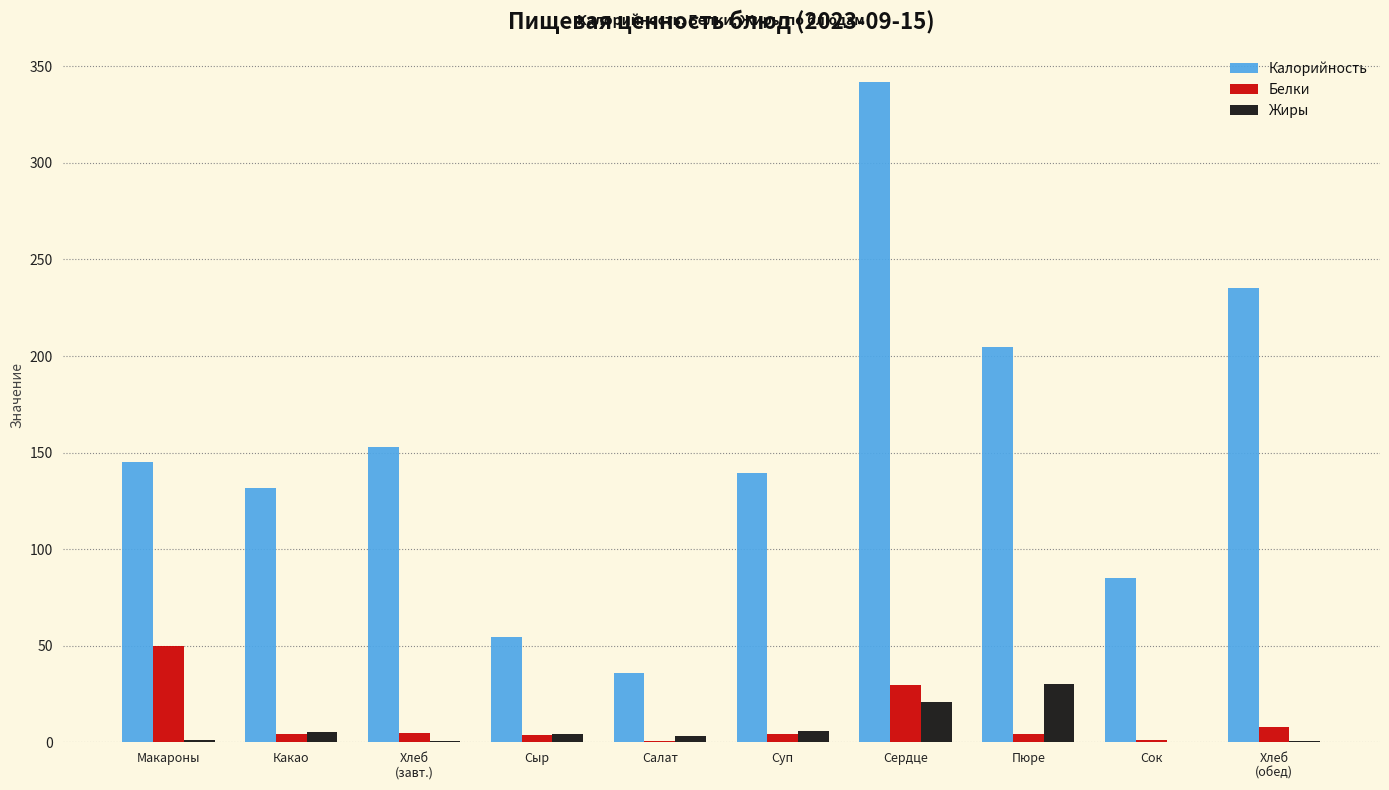

Are the bars horizontal?

No